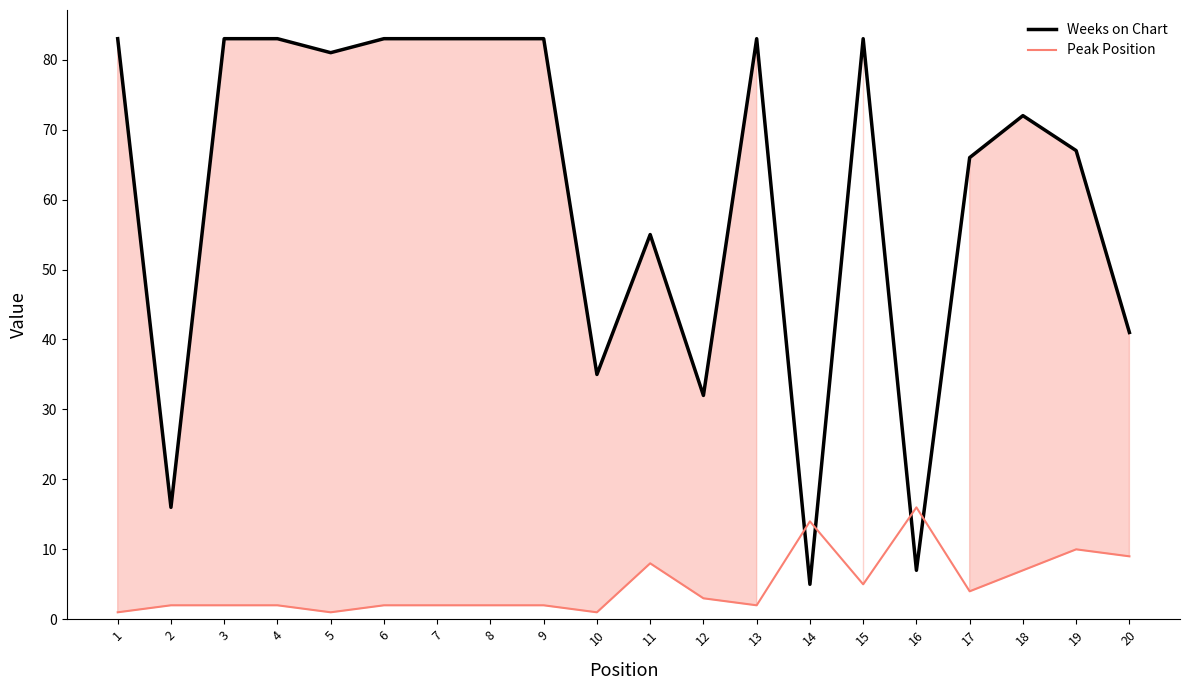

What is the sum of the Weeks on Chart values at 3 and 2?

99